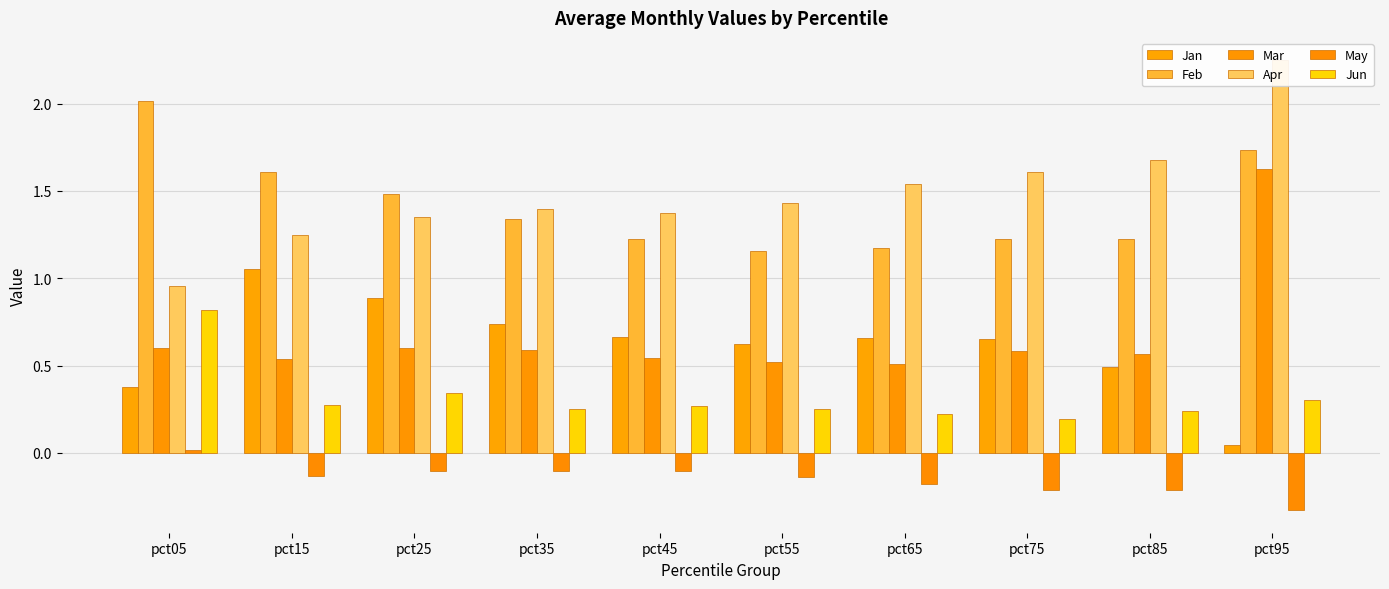

At which category is the sum across all series the highest?

pct95